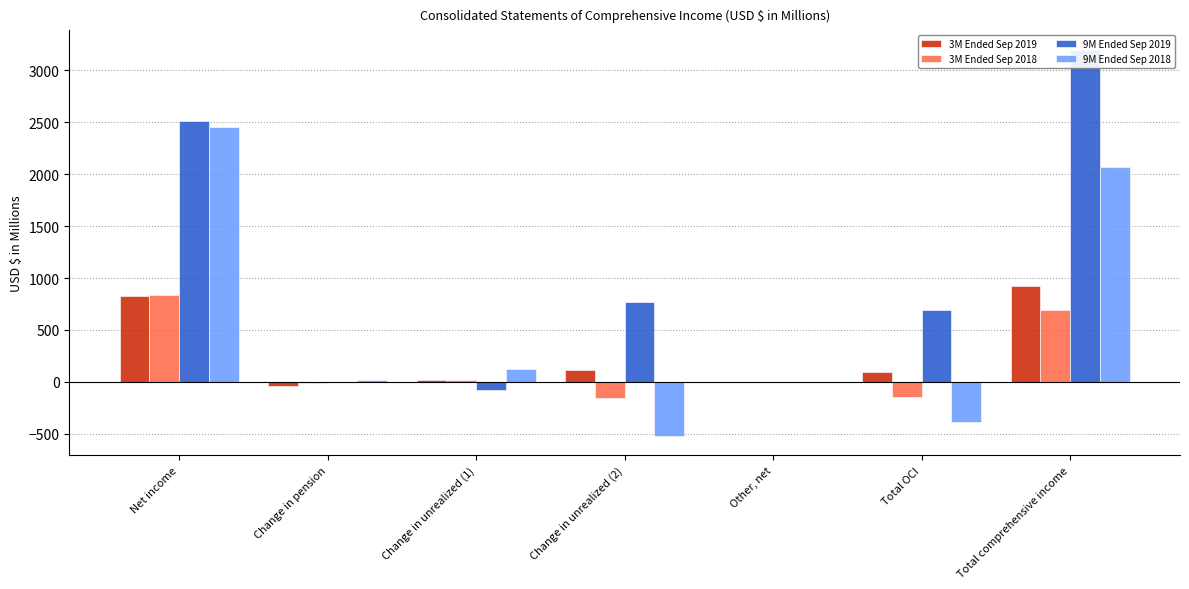

What is the minimum value for 3M Ended Sep 2019?

-38